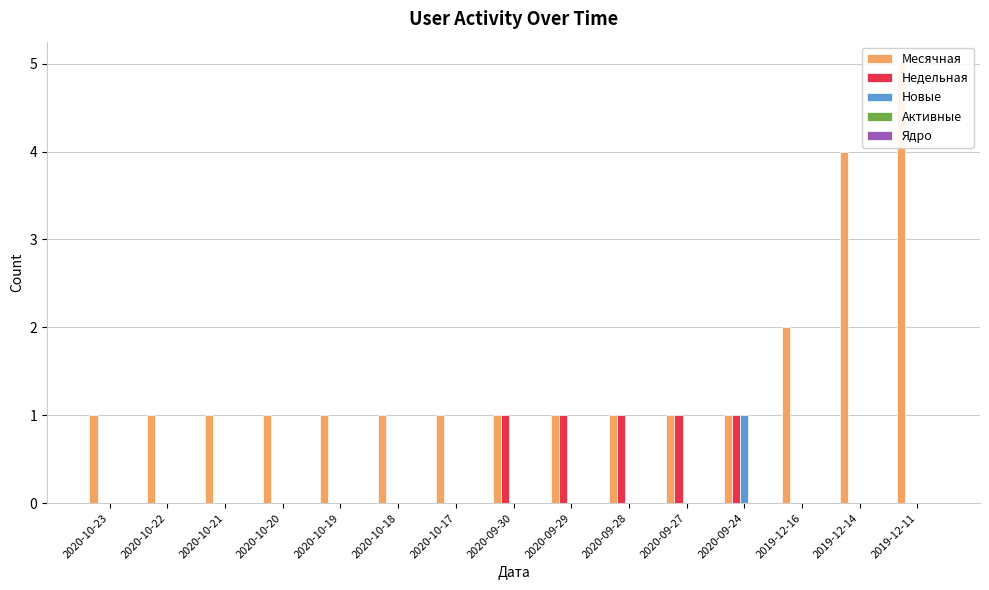

Where is Новые nearest to the value 0?

2020-10-23